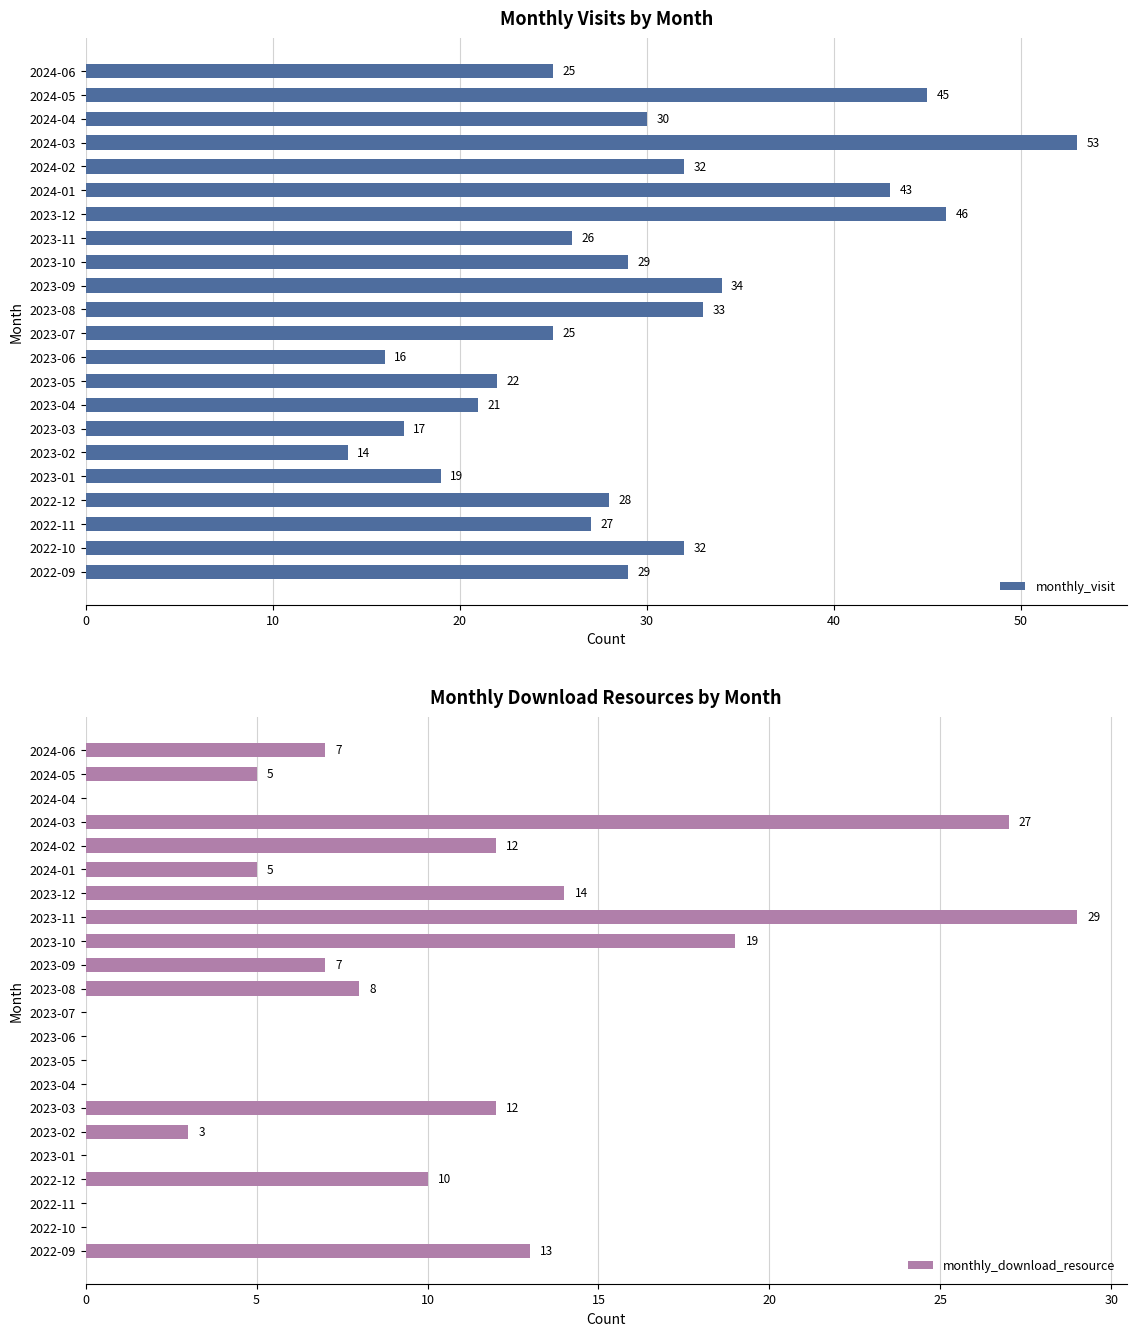

True or false: monthly_download_resource has a value of 29 at 2023-11.

True